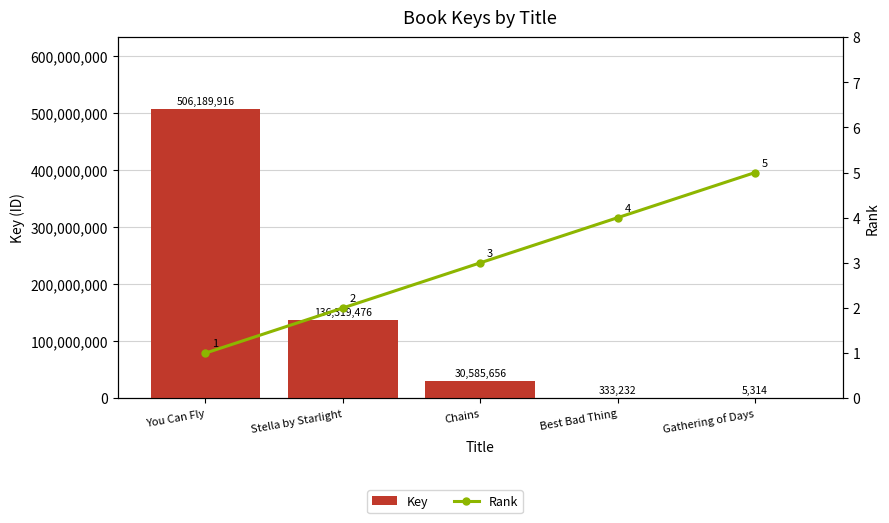

Rank the series by their maximum value, from lowest to highest.

Rank, Key